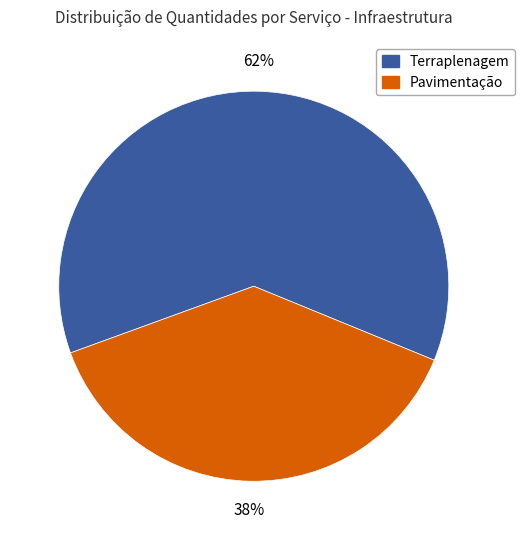

How many segments does this pie chart have?

2